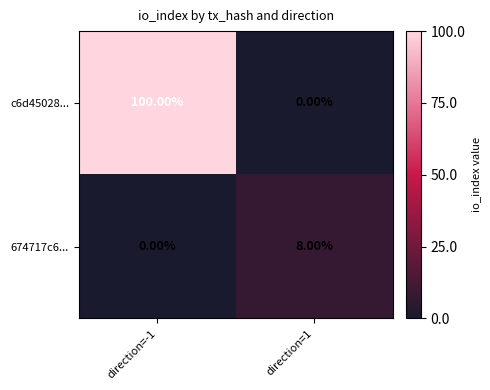

Which series changed the most between direction=-1 and direction=1?

c6d45028...